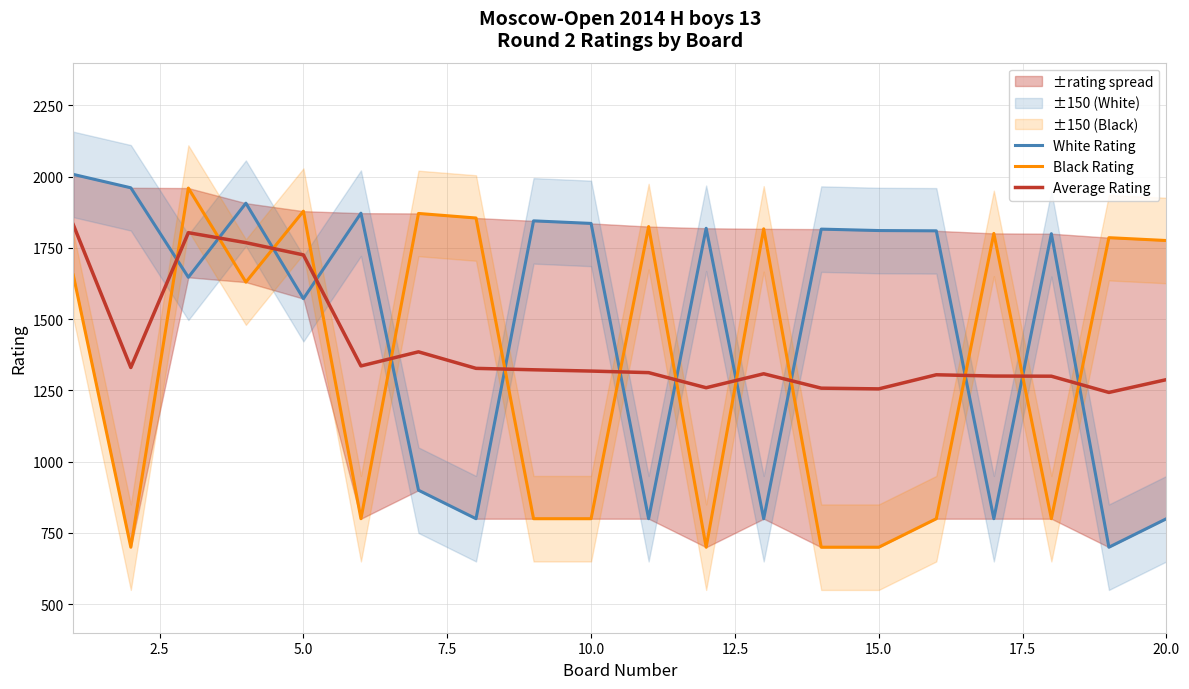

What is the lowest value of the Average Rating series?

1243.0